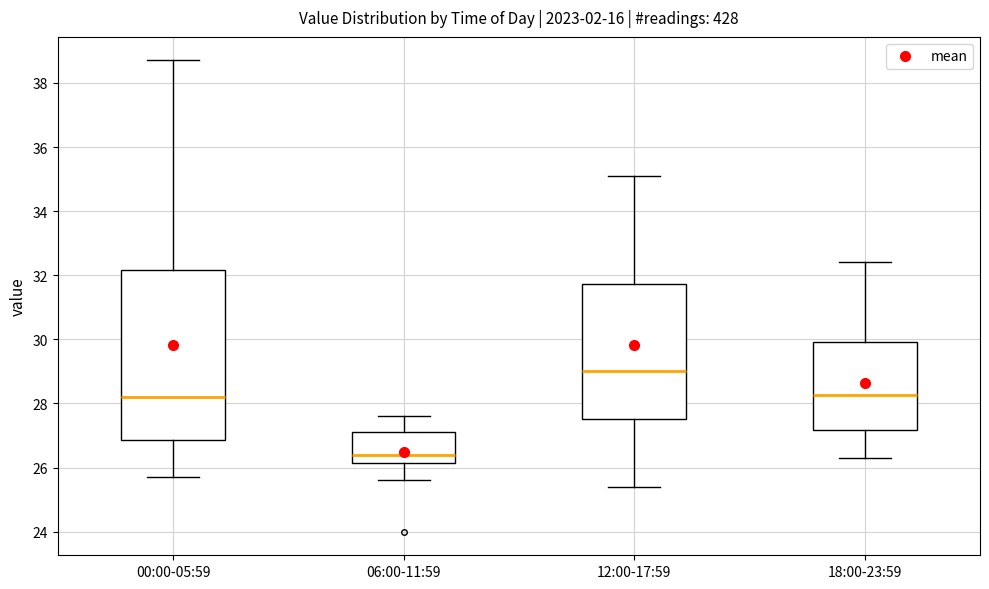

Where does the lower whisker of the box for 18:00-23:59 end on the y-axis? The values are not printed on the chart, so give them approximately, as read against the axis.

26.4